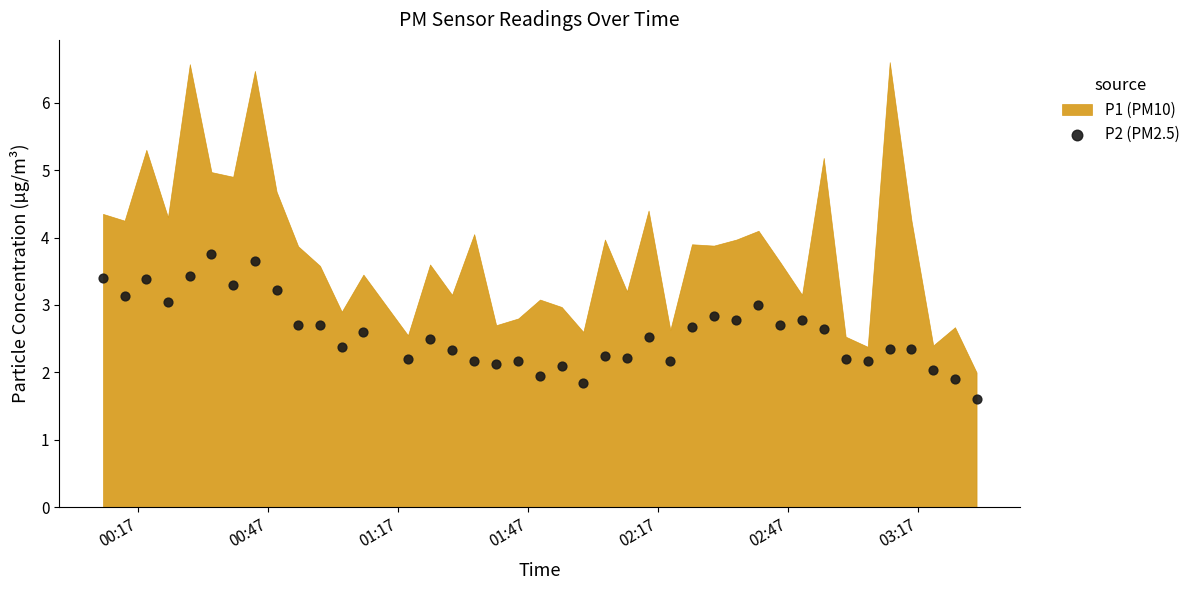

Count the number of points in this scatter plot.

40